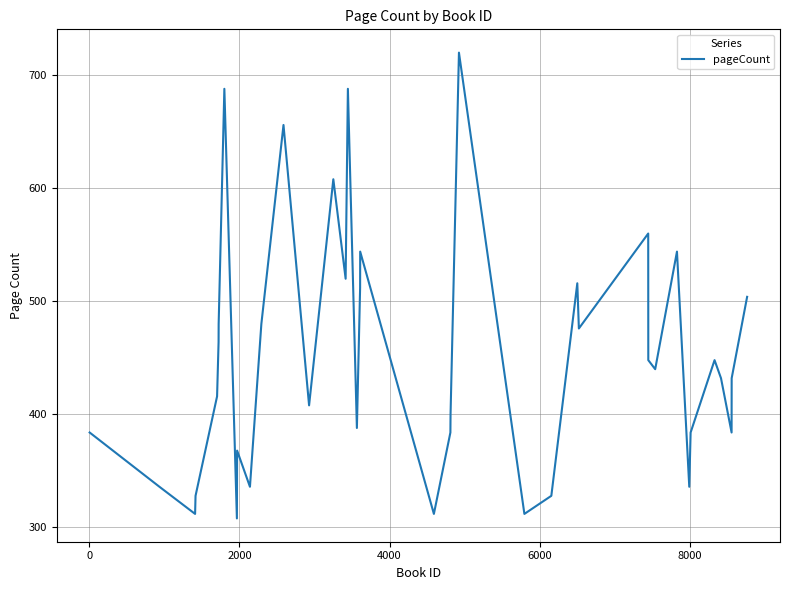

What is the difference between the second highest and minimum values?

380